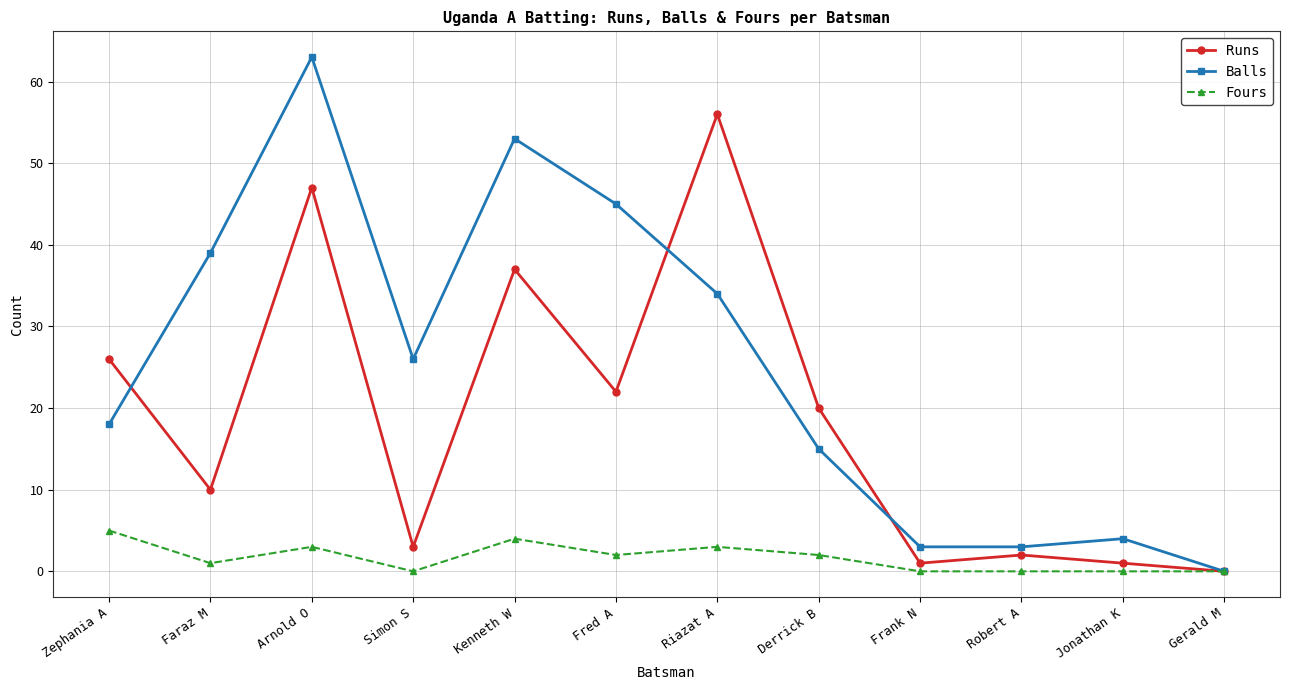

The value of Fours at Robert A is 0. True or false?

True